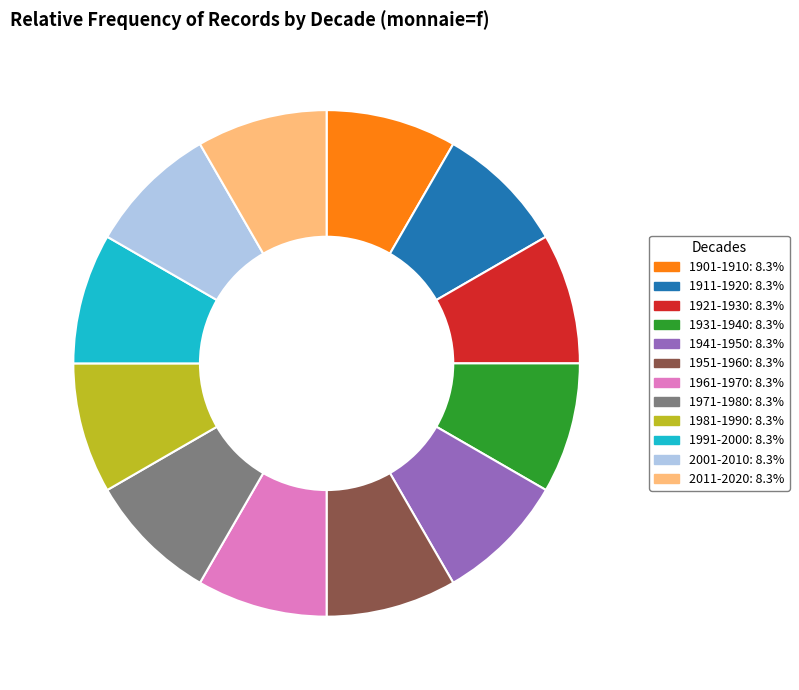

Count the number of slices in the pie.

12